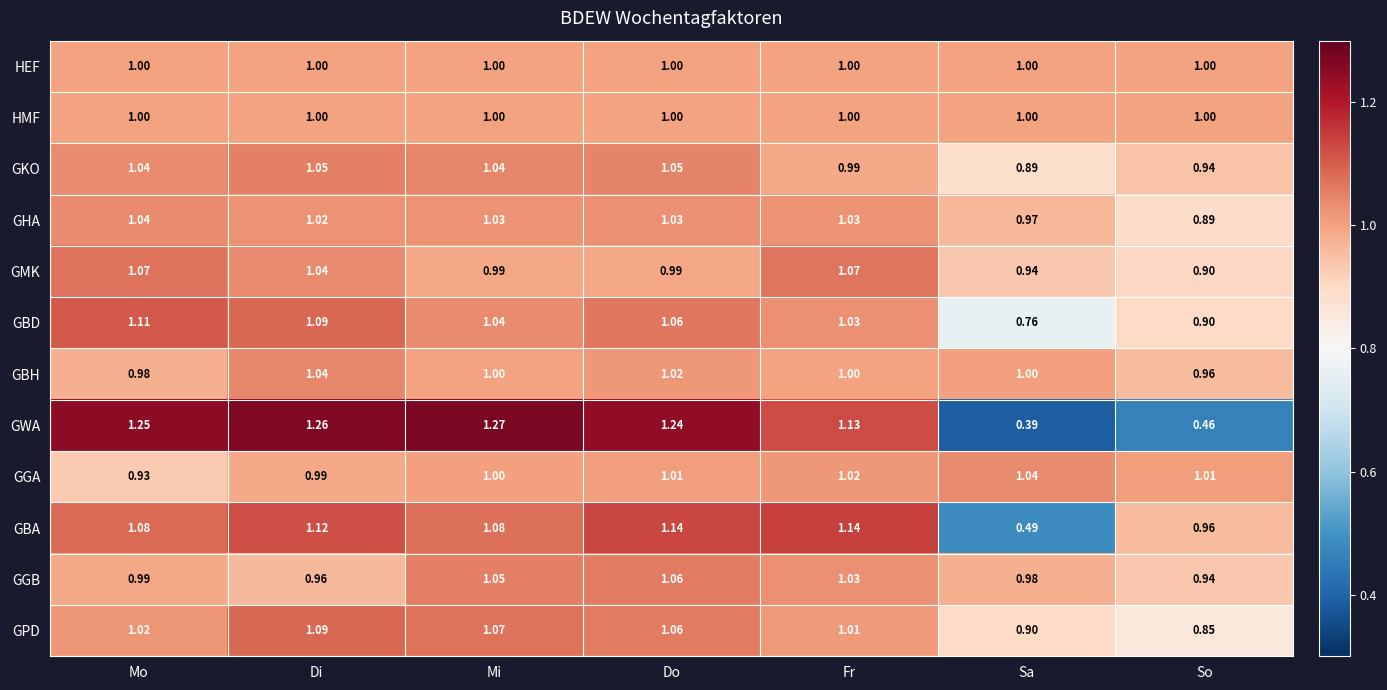

Which category has the highest value in the GGB series?

Do